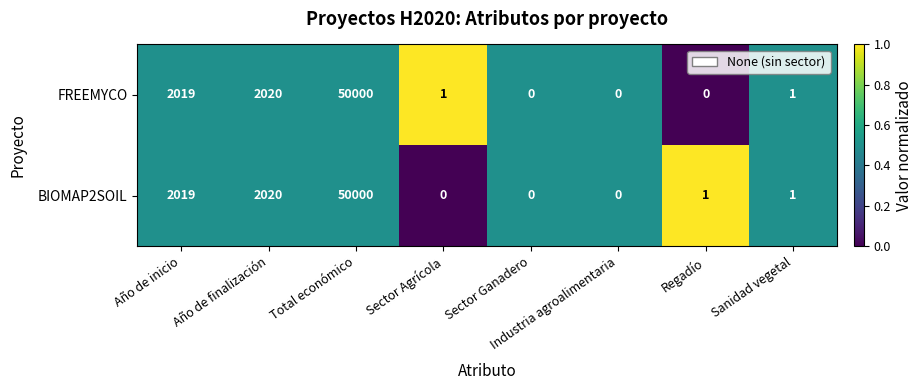

At which category is the sum across all series the highest?

Total económico